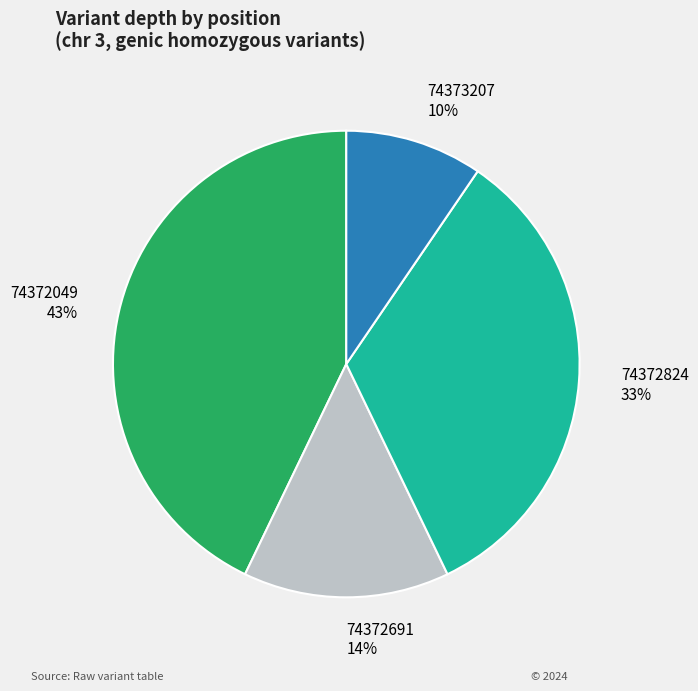

To the nearest percent, what portion does 74373207 represent?

10%